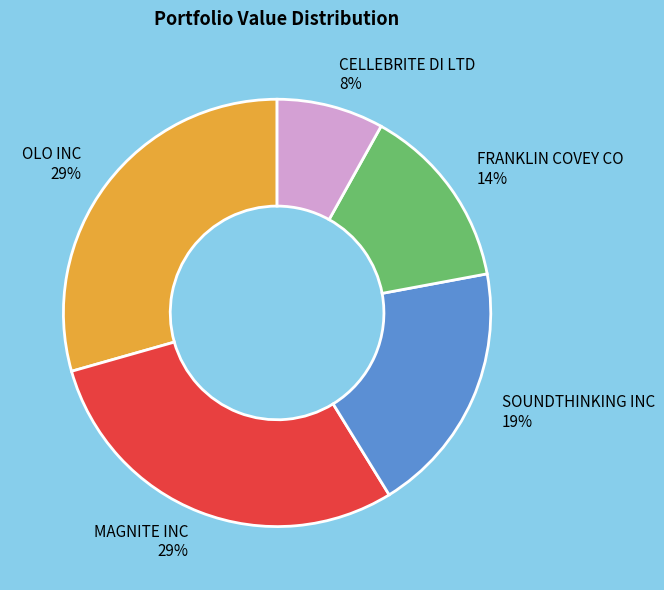

To the nearest percent, what is the difference between the largest and smallest slice percentages?

21%